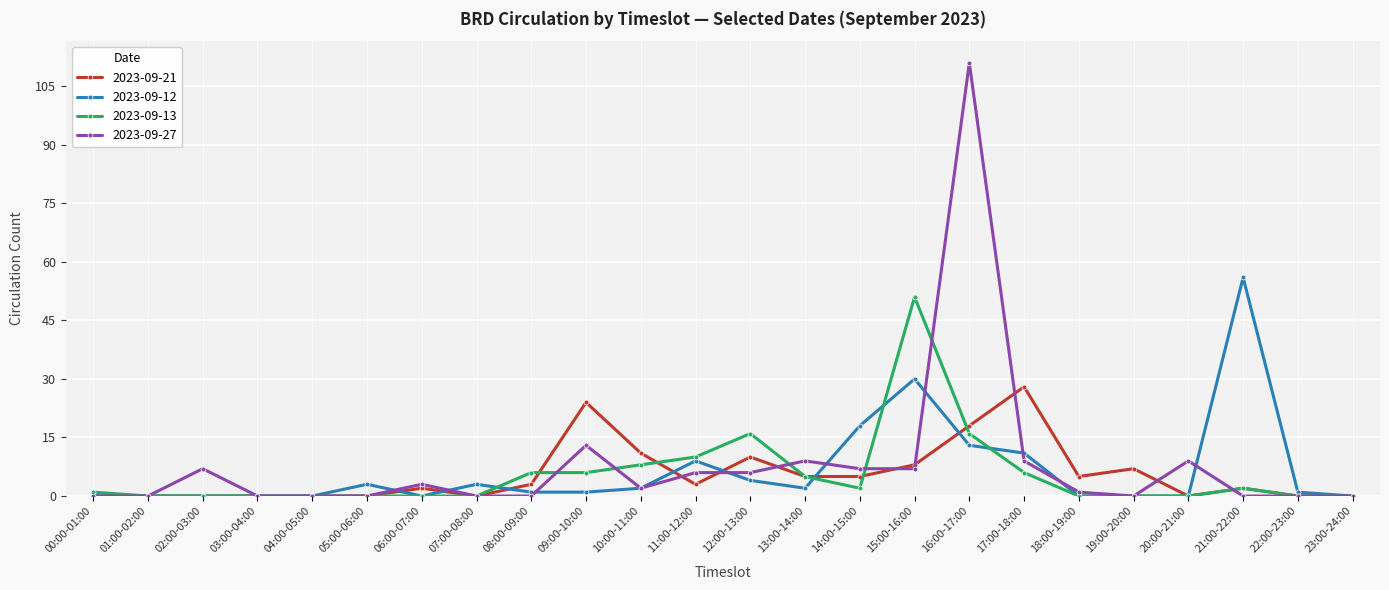

How many data points in 2023-09-27 are less than 2?

12